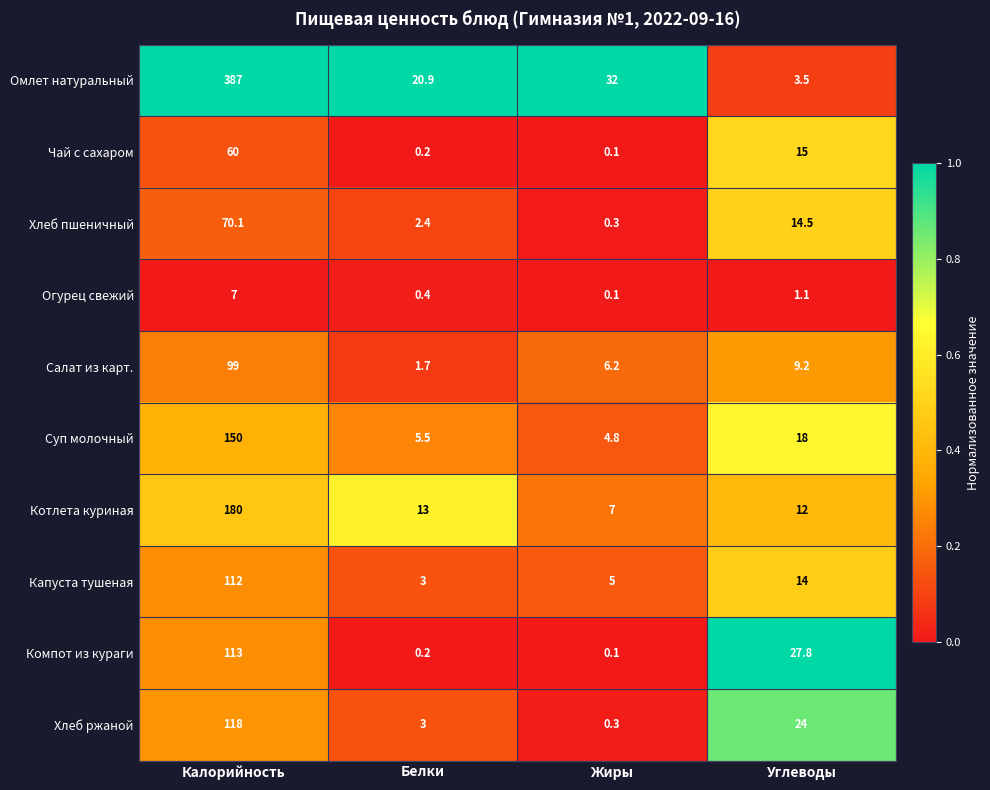

True or false: Салат из карт. has a value of 99.0 at Калорийность.

True